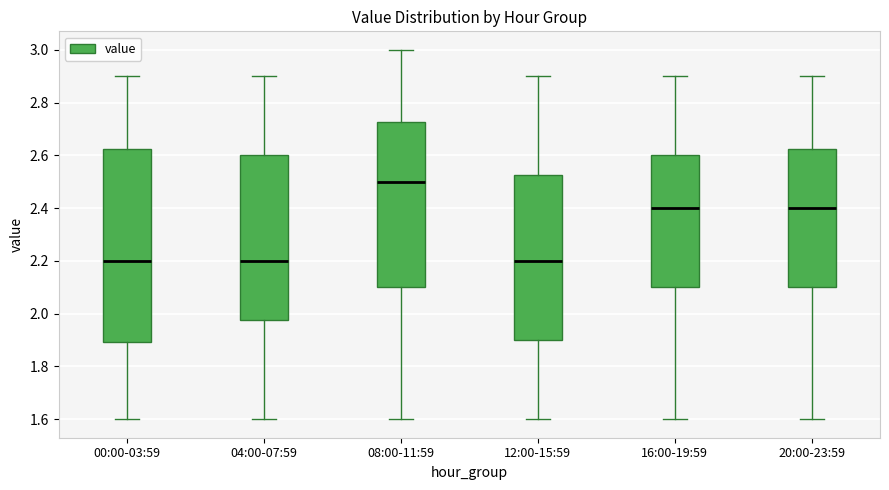

Where is the lower edge of the box for 00:00-03:59 on the y-axis? The values are not printed on the chart, so give them approximately, as read against the axis.

1.90